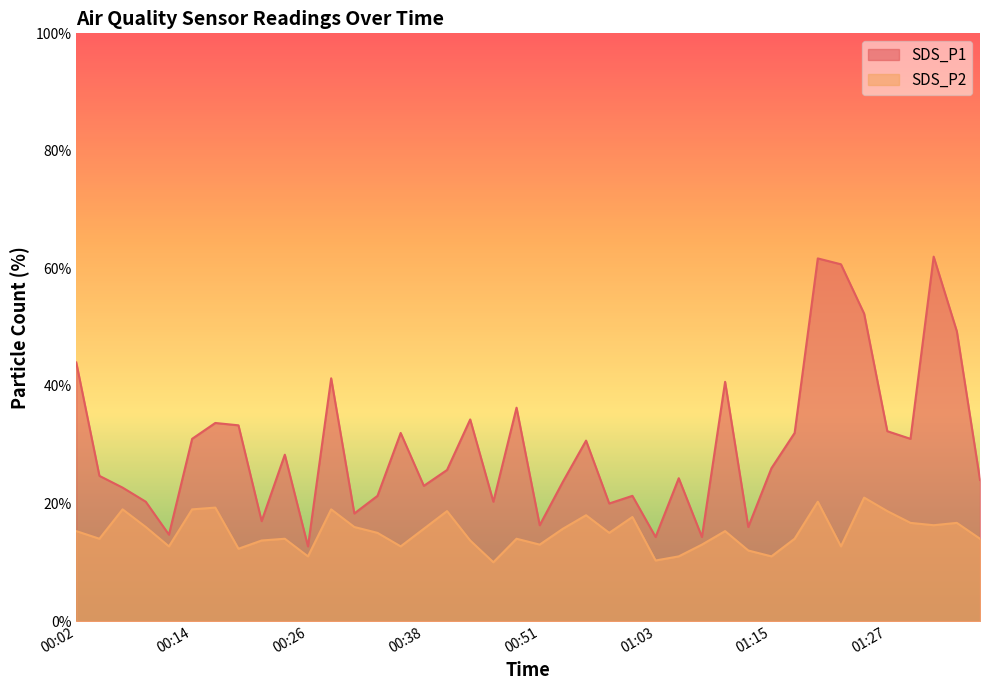

What is the total value across all series at 00:38?

3.9